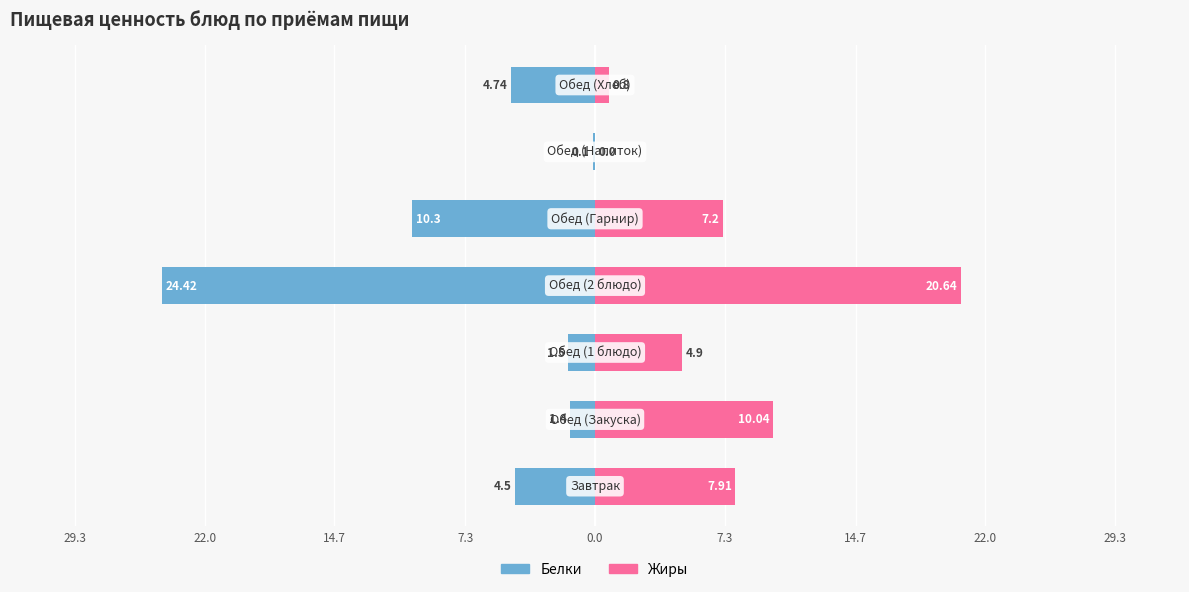

Is it true that Белки equals -2.8 at 29.3?

False